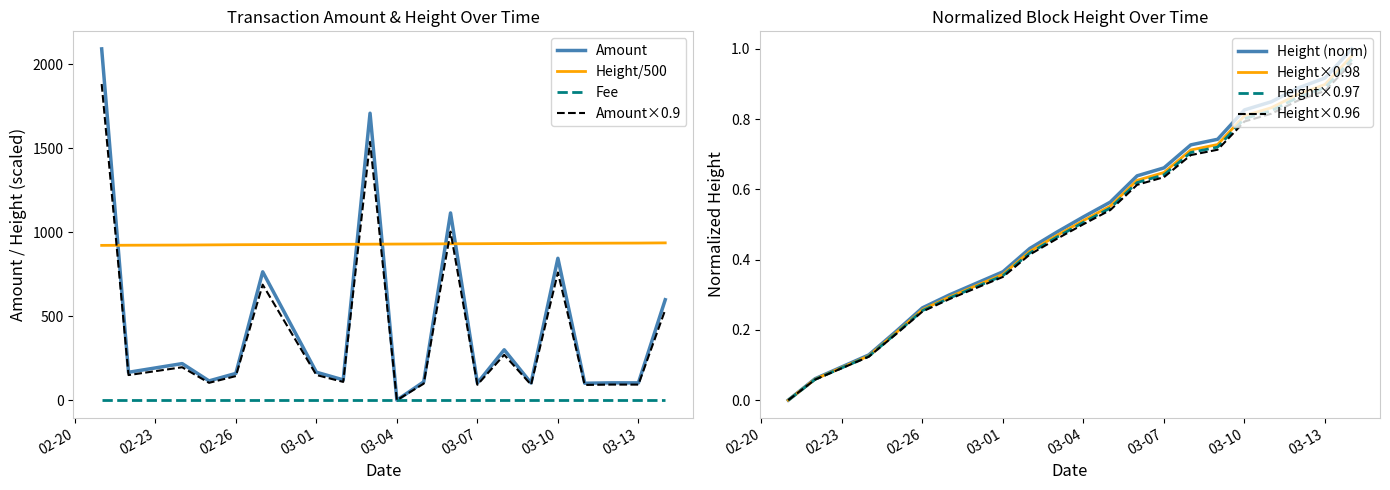

What is the difference between the second highest and second lowest values in the Amount series?

1608.3